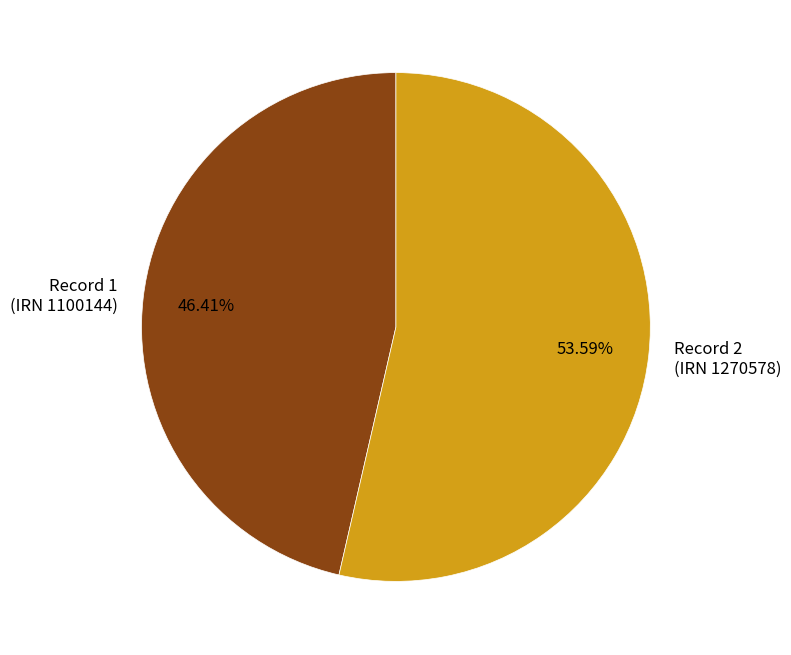

Is there a majority slice in this chart?

Yes